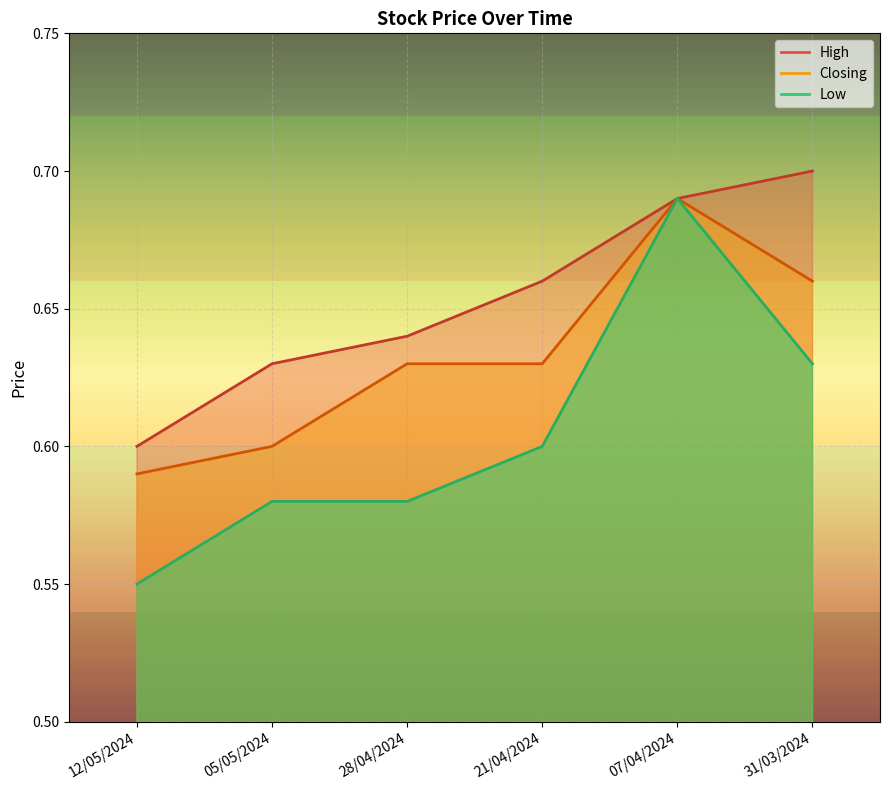

What is the value of the High point at the 3rd from the left?

0.6